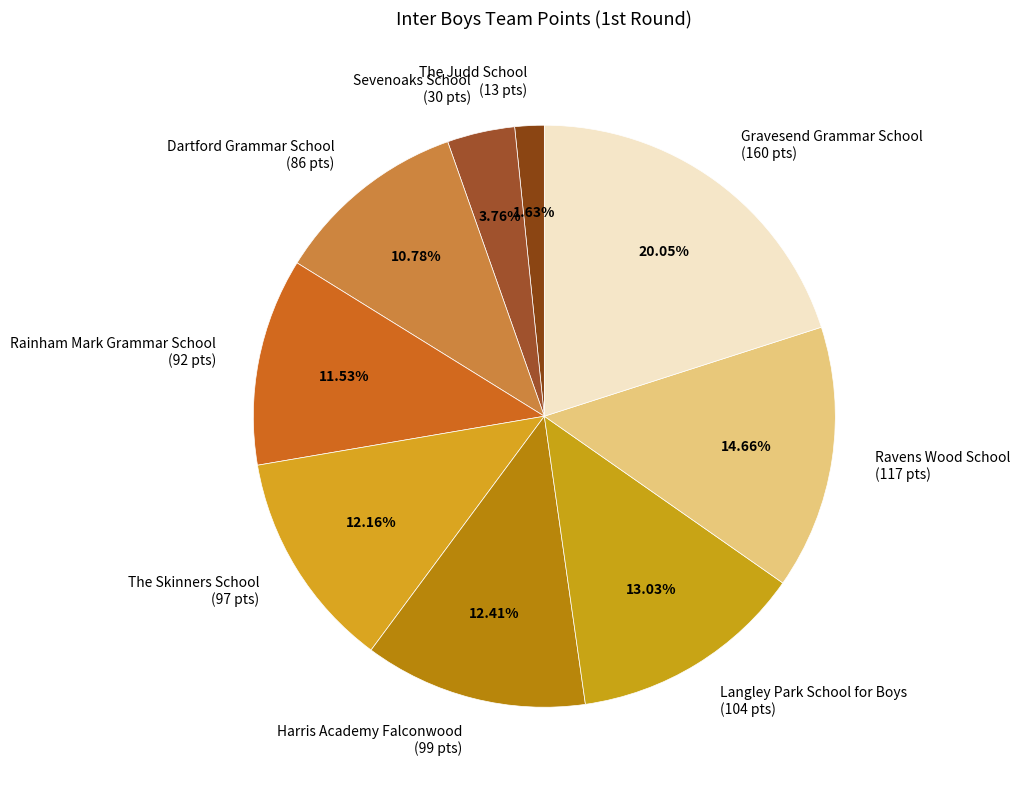

To the nearest percent, what percentage of the pie is Sevenoaks School?

4%